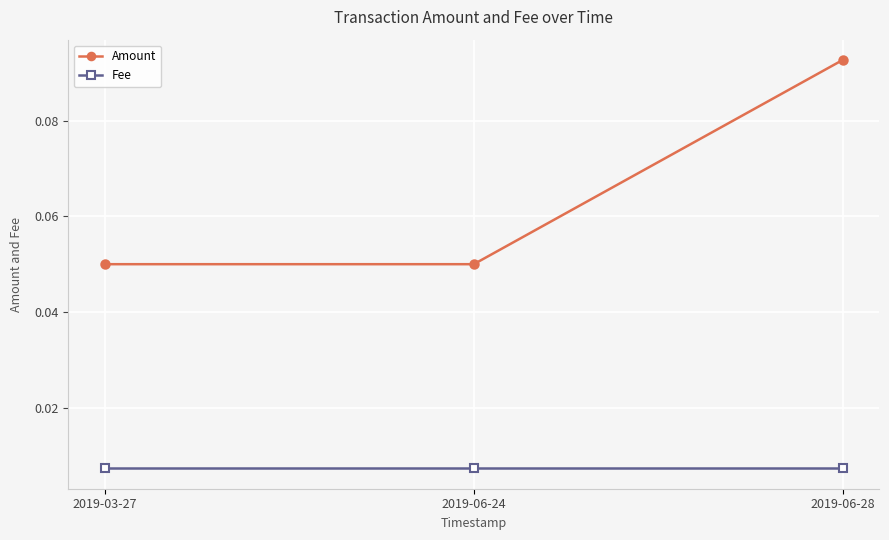

What is the label of the 3rd point from the right?

2019-03-27